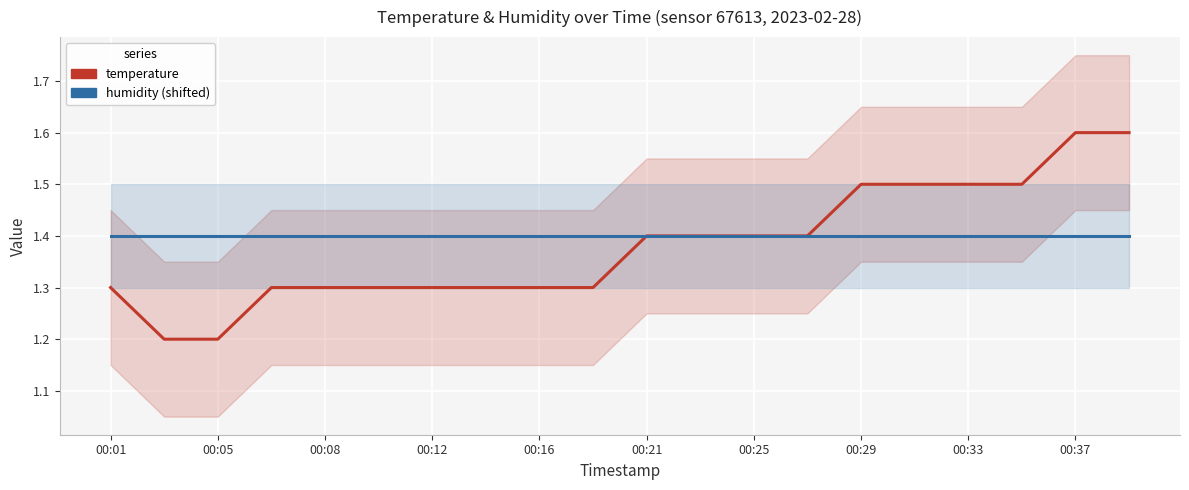

Rank the series at 00:08 from highest to lowest value.

humidity (shifted), temperature